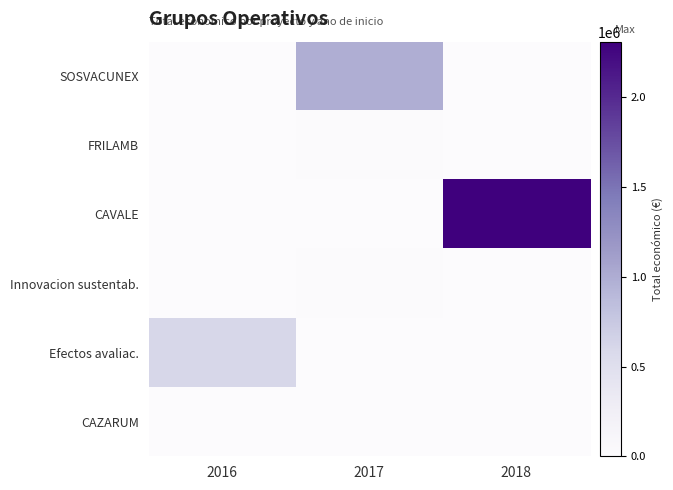

At which category does the chart reach its minimum across all series?

2016